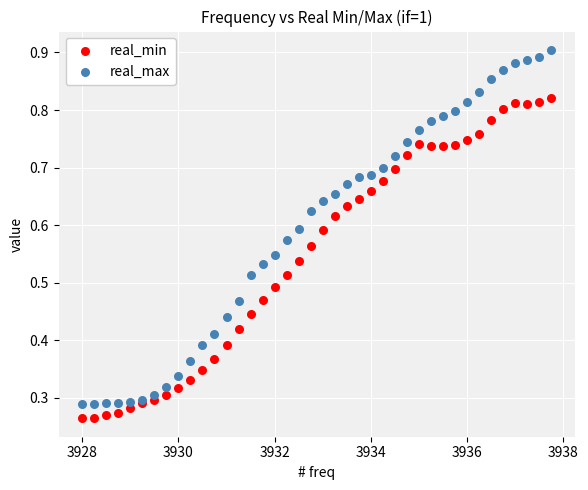

Which series contains the highest Y value?

real_max